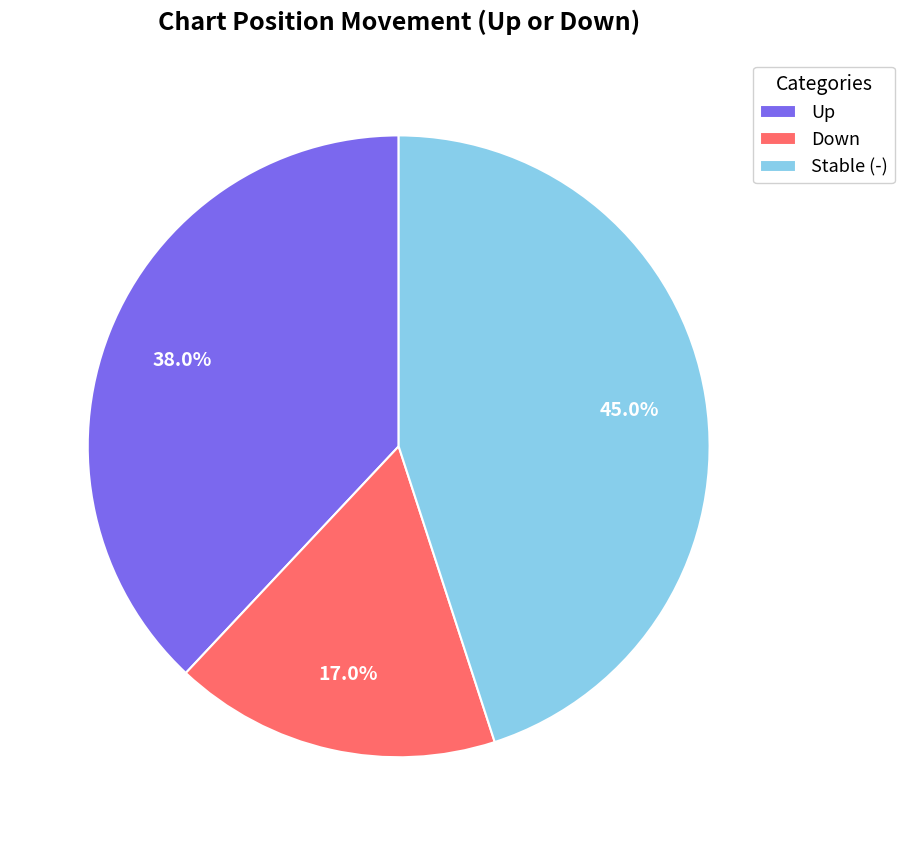

How many segments does this pie chart have?

3